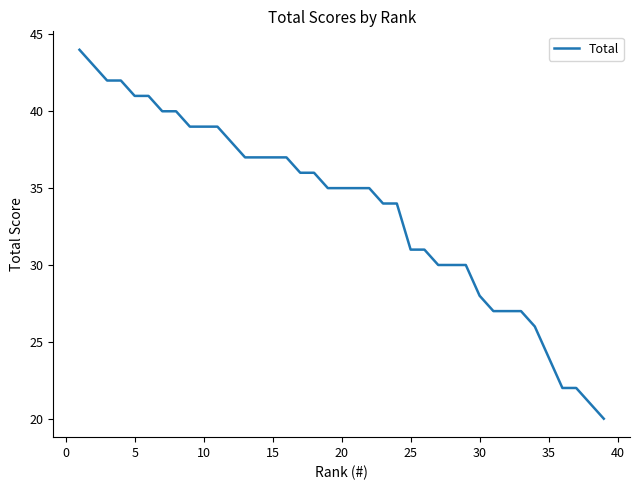

What is the smallest value displayed?

20